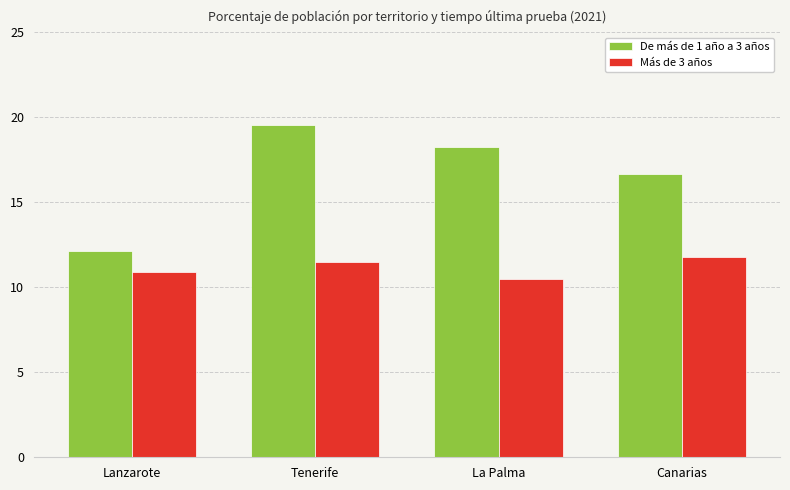

At which label does Más de 3 años first exceed 11?

Tenerife